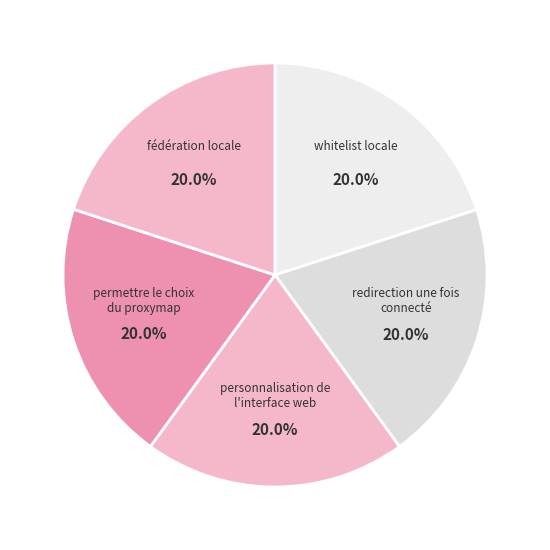

Count the number of slices in the pie.

5